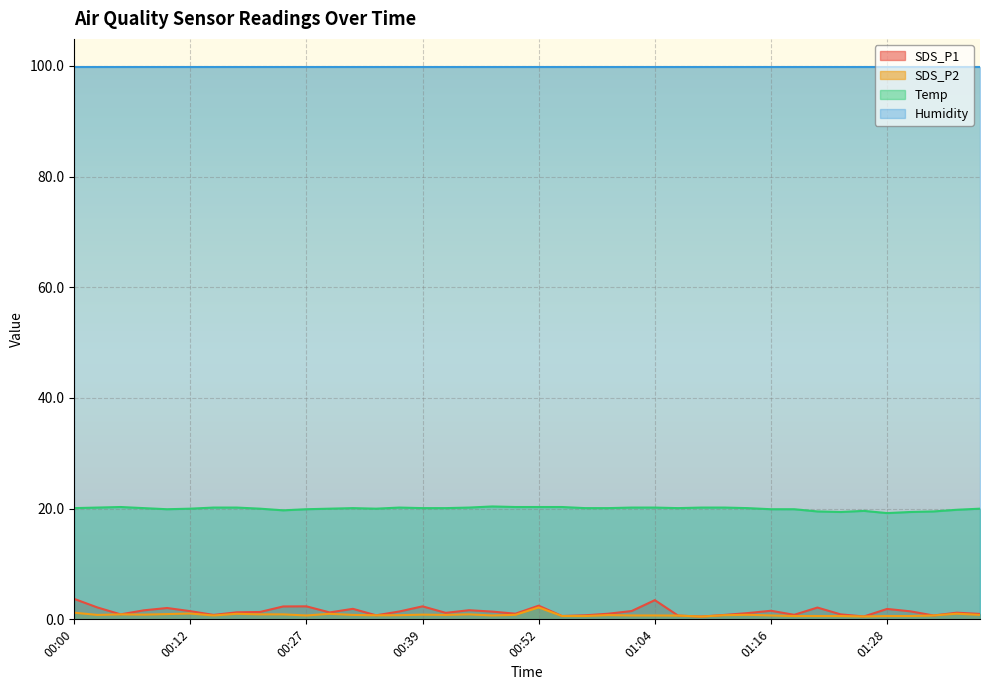

True or false: SDS_P2 and Temp cross at least once.

False